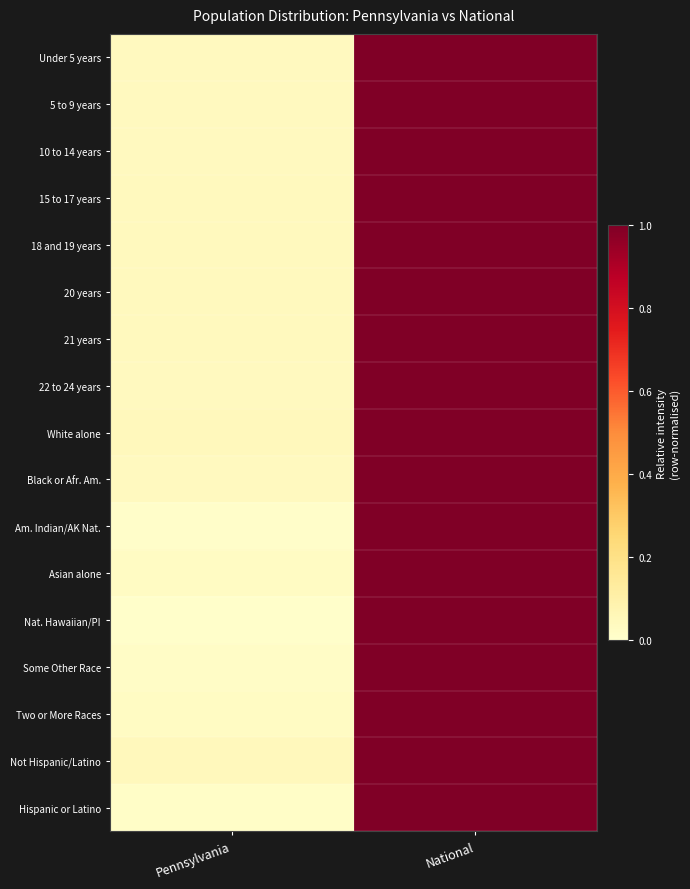

At how many categories does at least one series exceed 0?

2